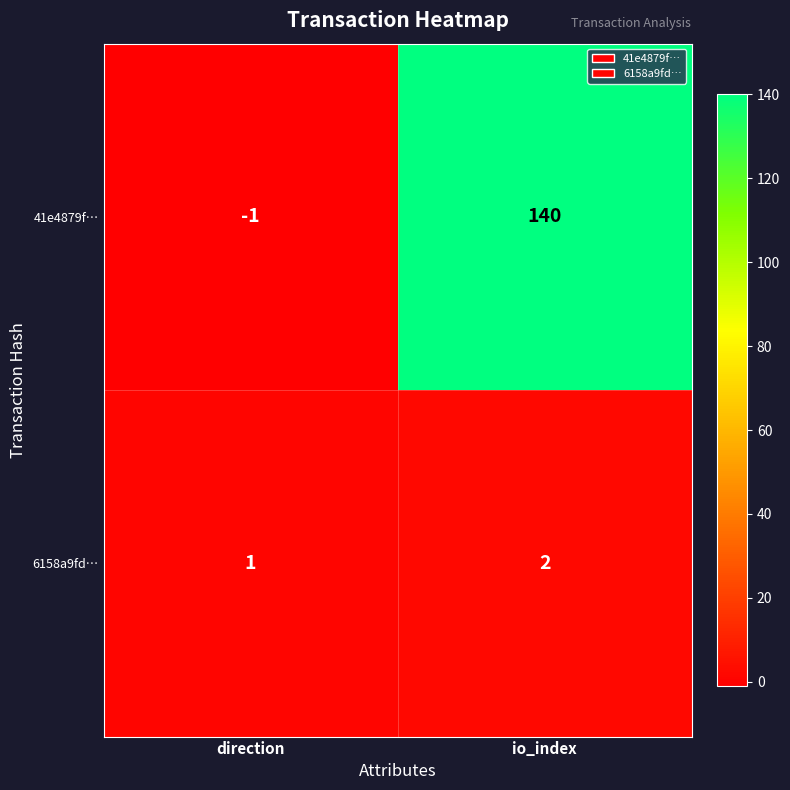

List the series in order of their overall mean, highest first.

41e4879f…, 6158a9fd…